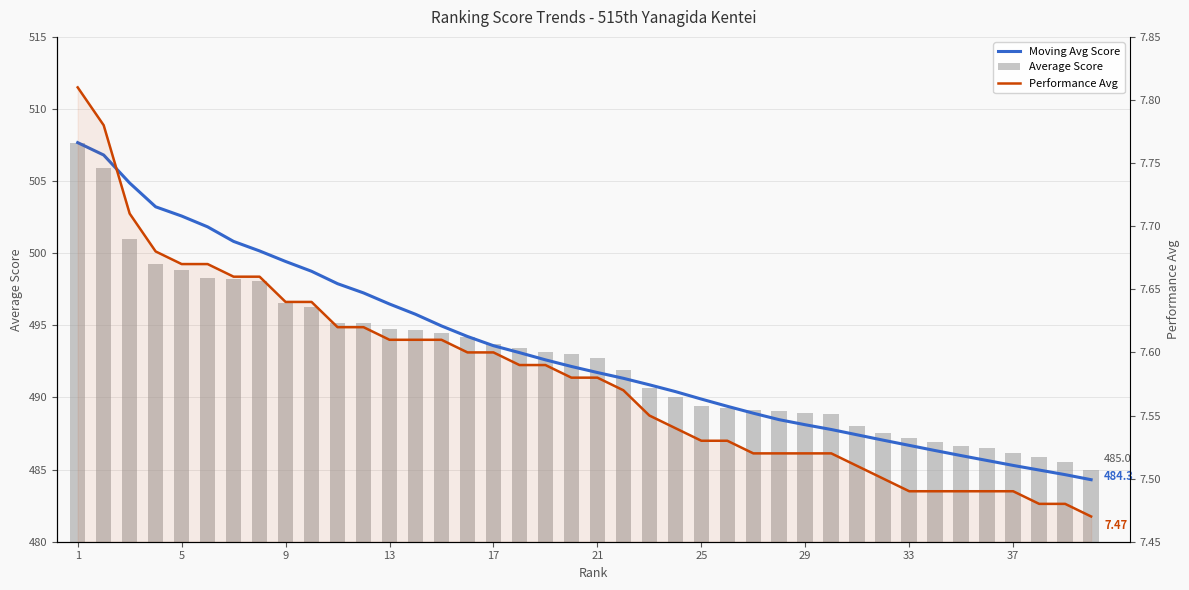

Which series changed the most between 9 and 38?

Moving Avg Score